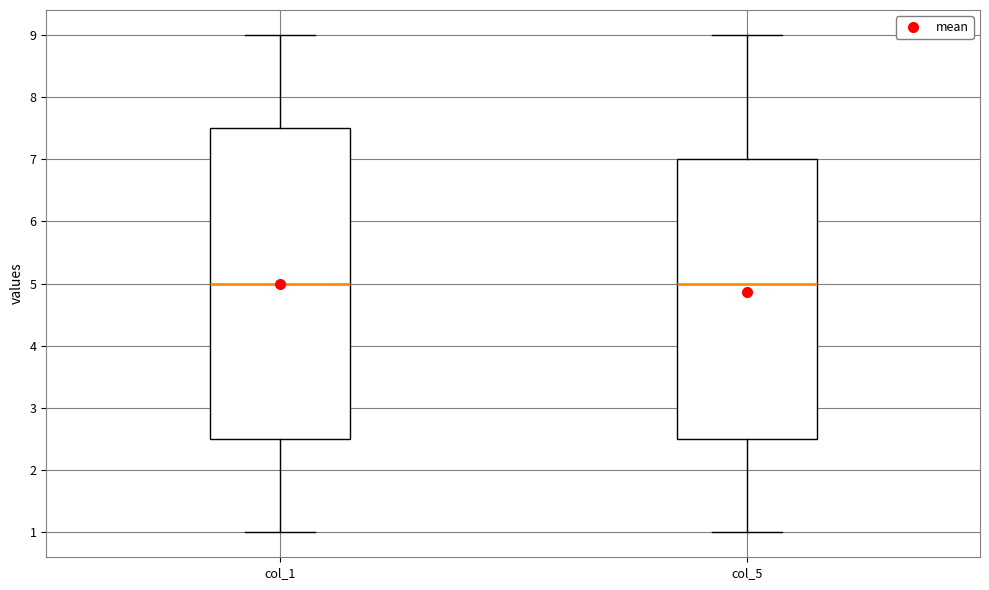

Reading left to right, read every box against the y-axis: the position of its median line, the range the box covers, and the ends of its whiskers. The values are not printed on the chart, so give them approximately, as read against the axis.

col_1: median 5.0, box 2.5 to 7.5, whiskers 1.0 to 9.0
col_5: median 5.0, box 2.5 to 7.0, whiskers 1.0 to 9.0